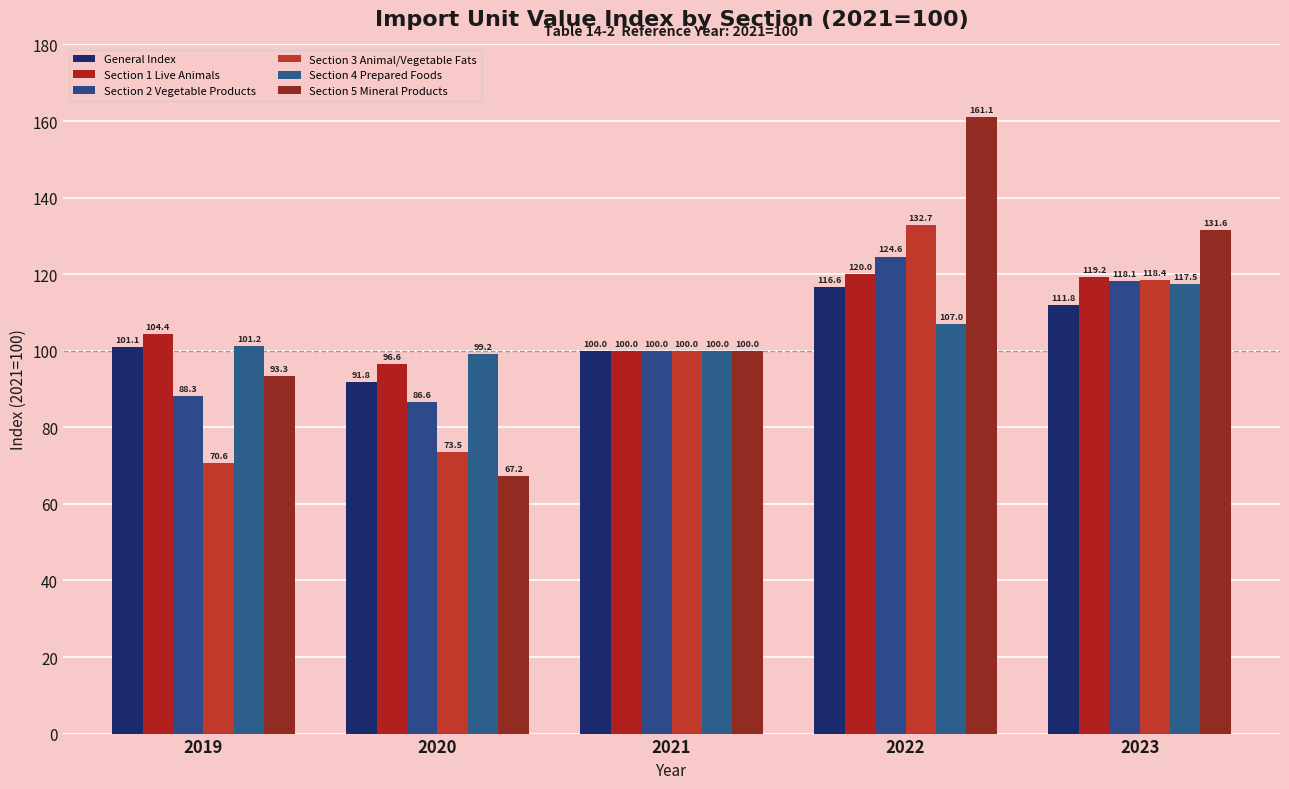

The value of Section 1 Live Animals at 2022 is 120.0. True or false?

True